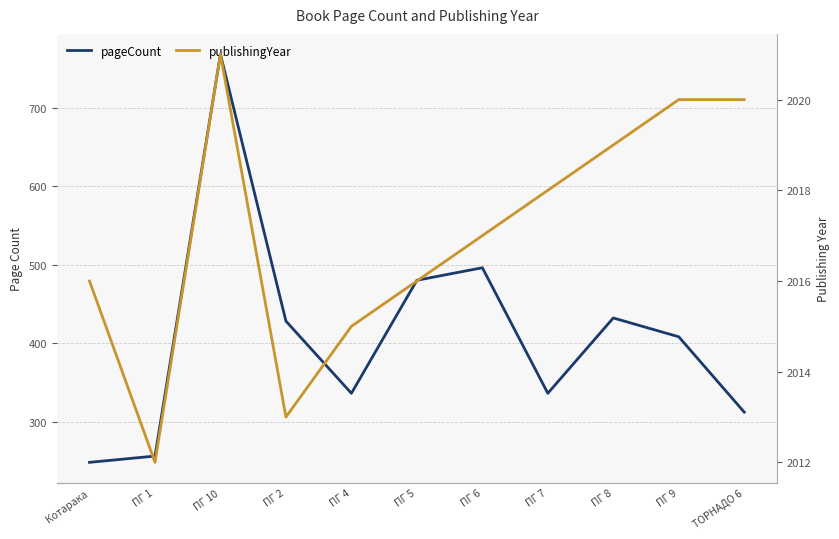

True or false: pageCount and publishingYear intersect in this chart.

False